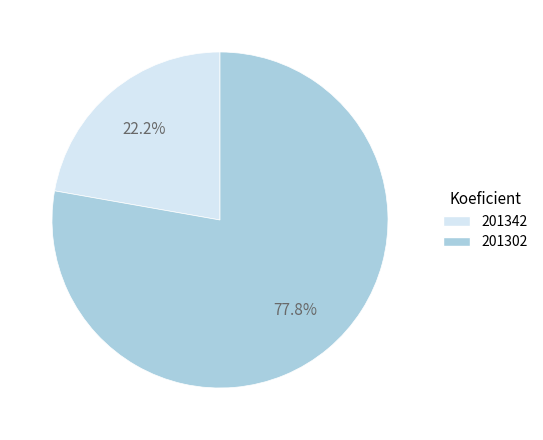

Is there any slice that represents more than half of the pie?

Yes